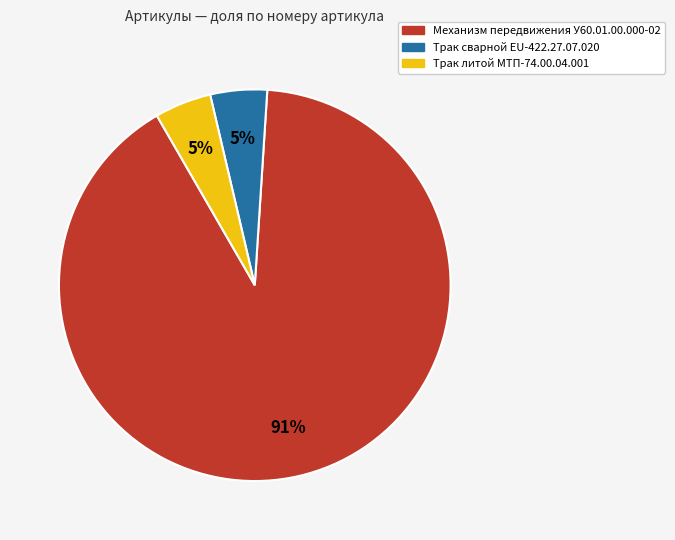

Does any single category account for the majority?

Yes